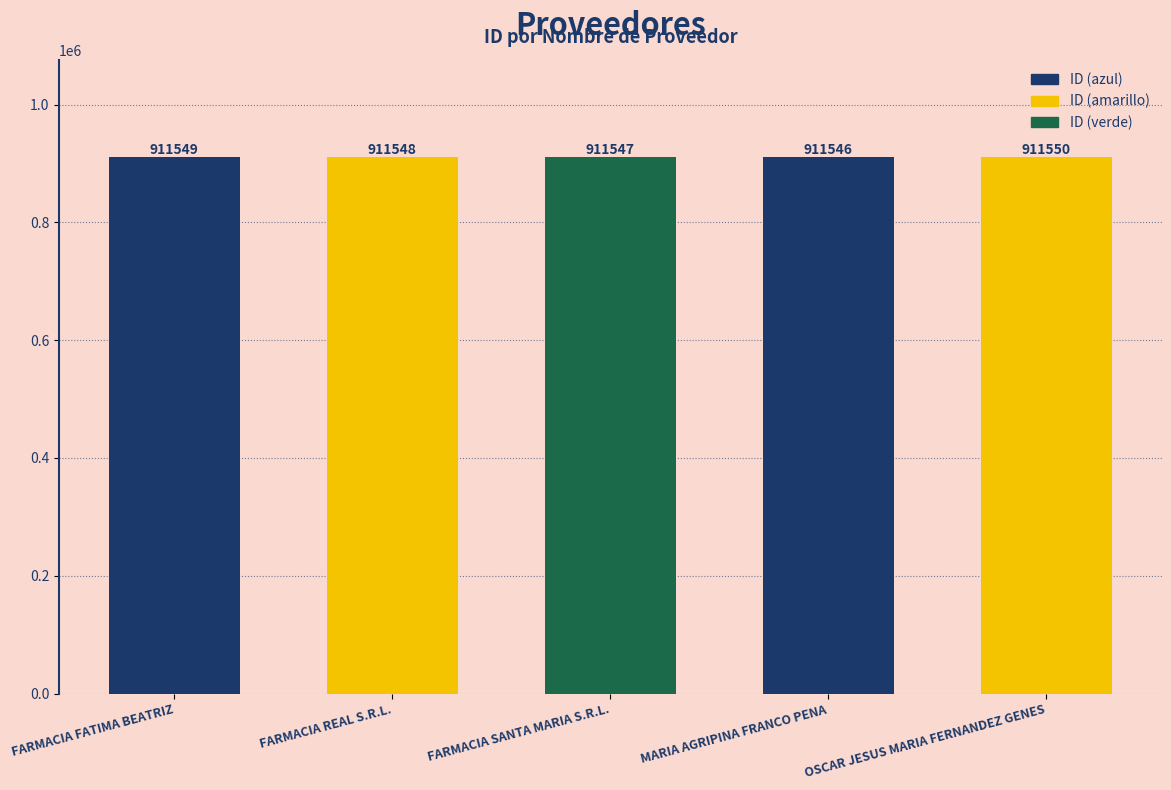

What is the sum of the values at FARMACIA SANTA MARIA S.R.L. and FARMACIA REAL S.R.L.?

1823095